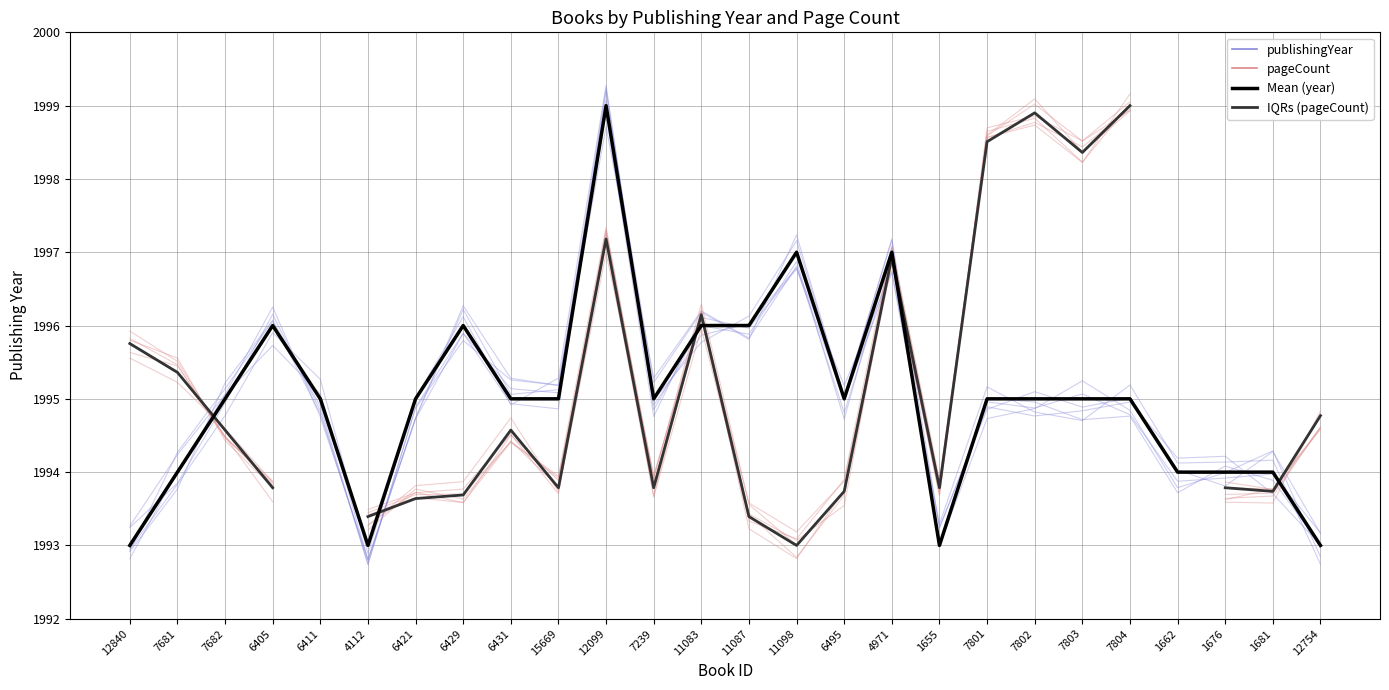

True or false: pageCount (scaled) has a value of 1994.8 at 12754.

True